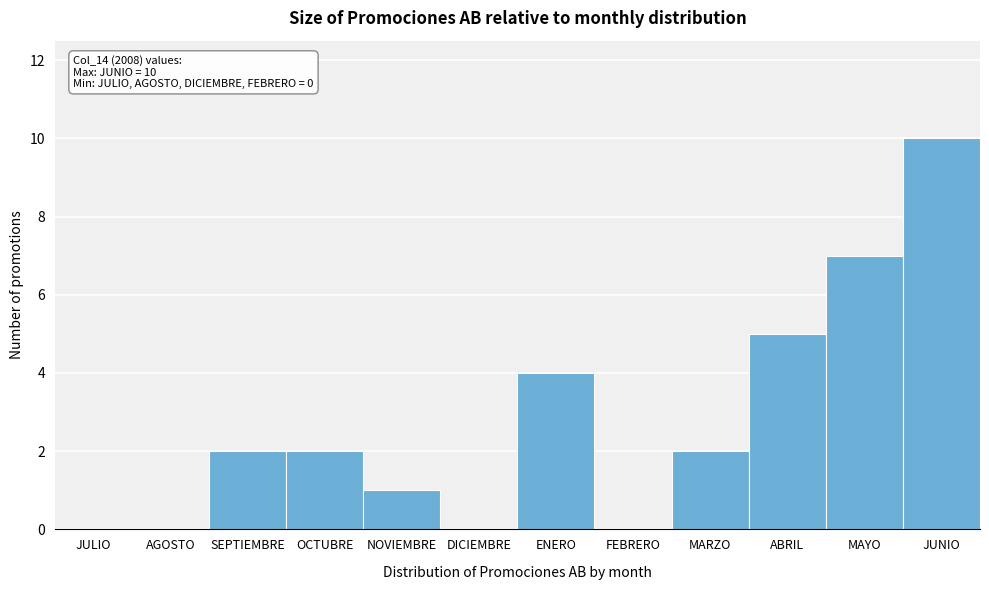

Reading left to right, what are all the values shown in this chart?

JULIO=0	AGOSTO=0	SEPTIEMBRE=2	OCTUBRE=2	NOVIEMBRE=1	DICIEMBRE=0	ENERO=4	FEBRERO=0	MARZO=2	ABRIL=5	MAYO=7	JUNIO=10